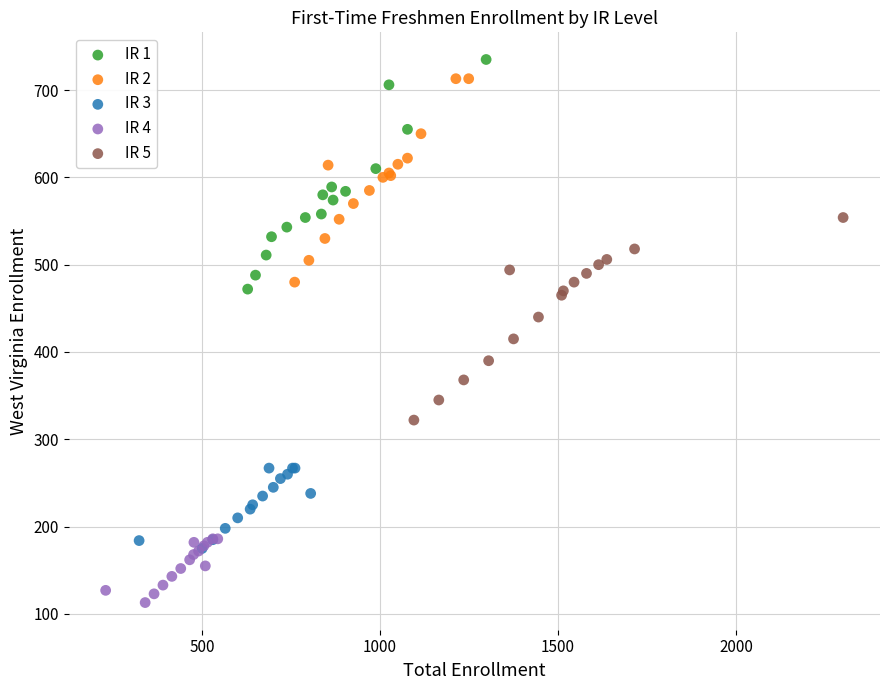

Which series contains the highest Y value?

IR 1